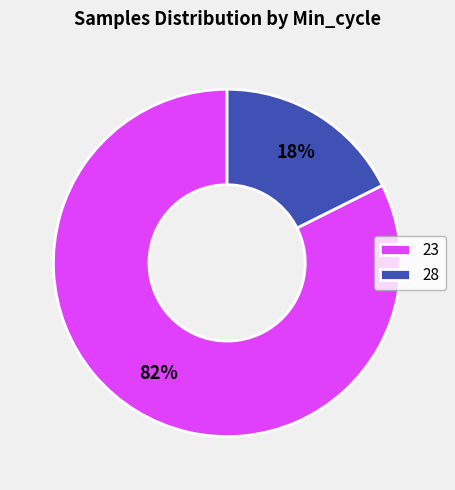

Rank the categories by value from lowest to highest.

28, 23